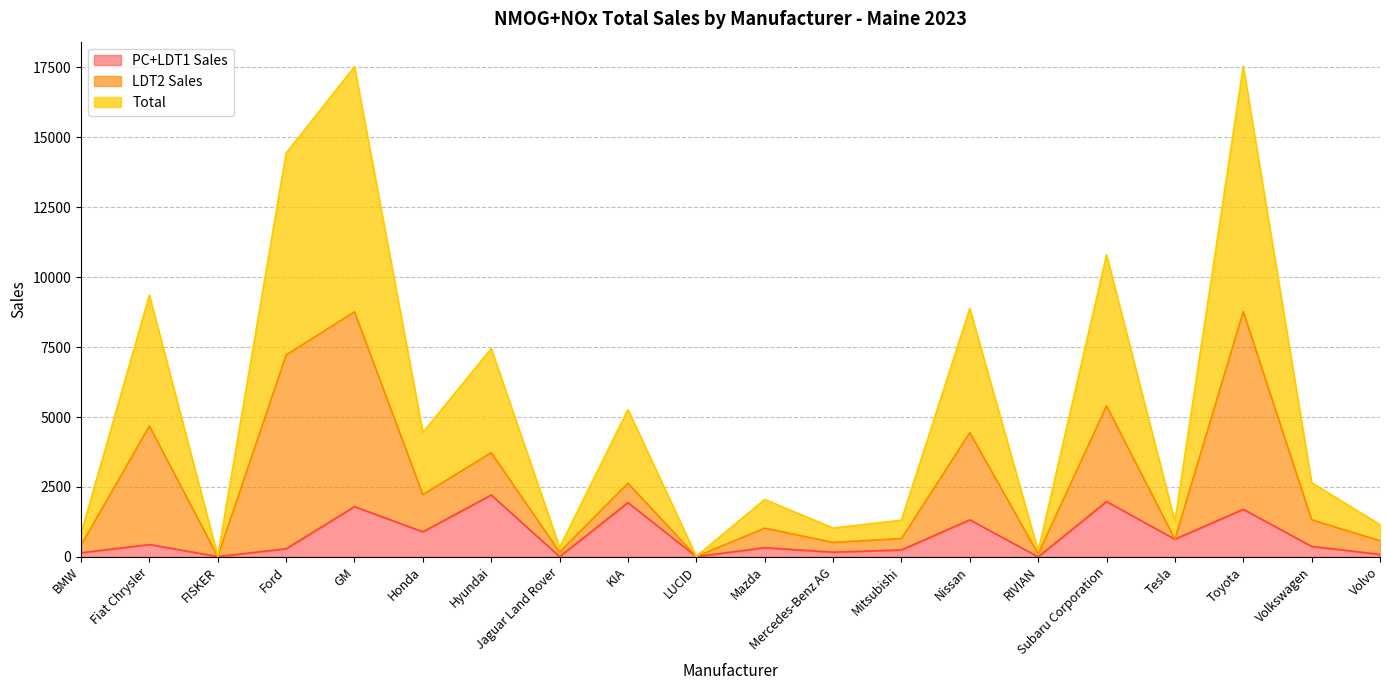

True or false: Total has a value of 1002 at Nissan.

False